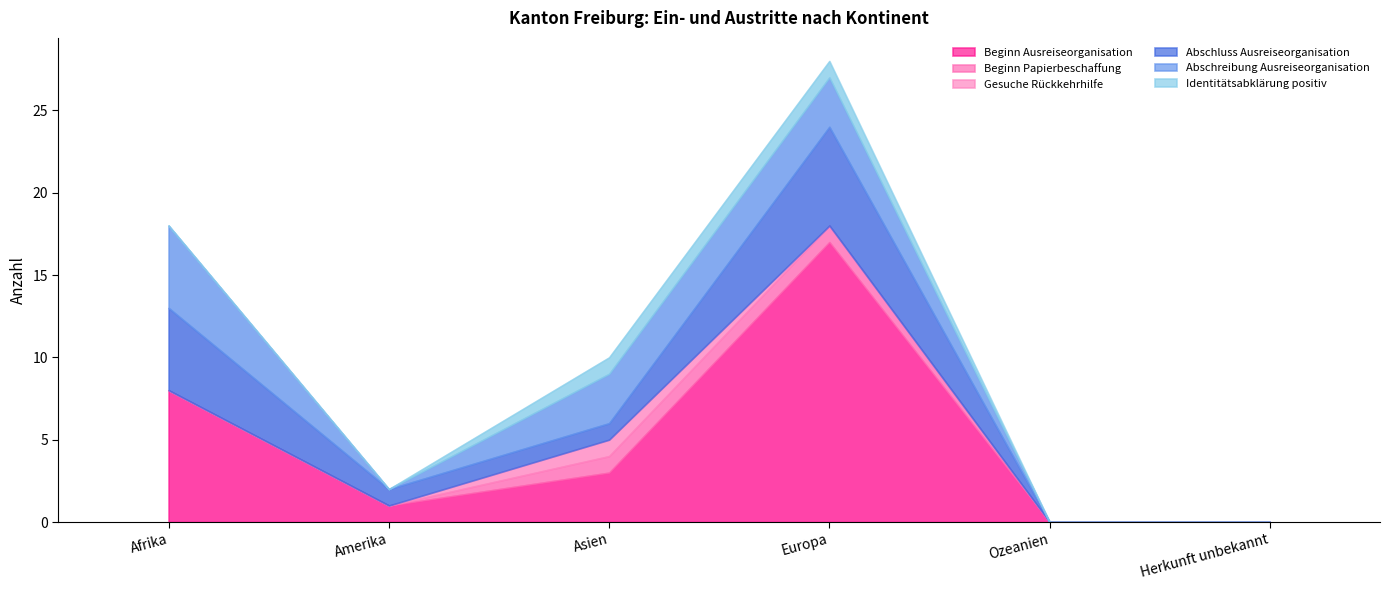

What is the approximate value of Identitätsabklärung positiv at Europa?

1